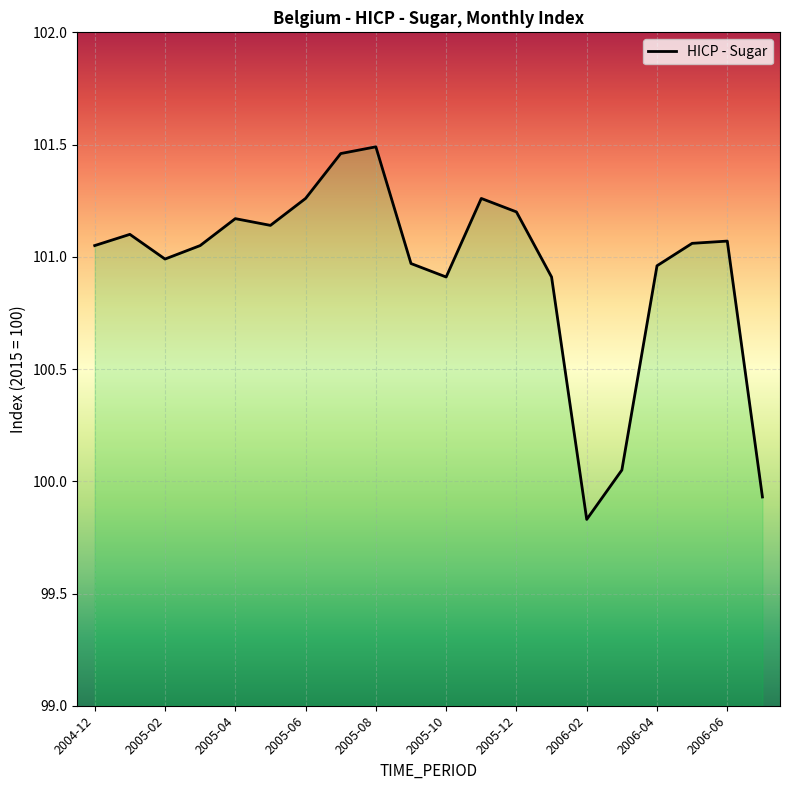

True or false: the data has more than 2 interior local peaks.

True